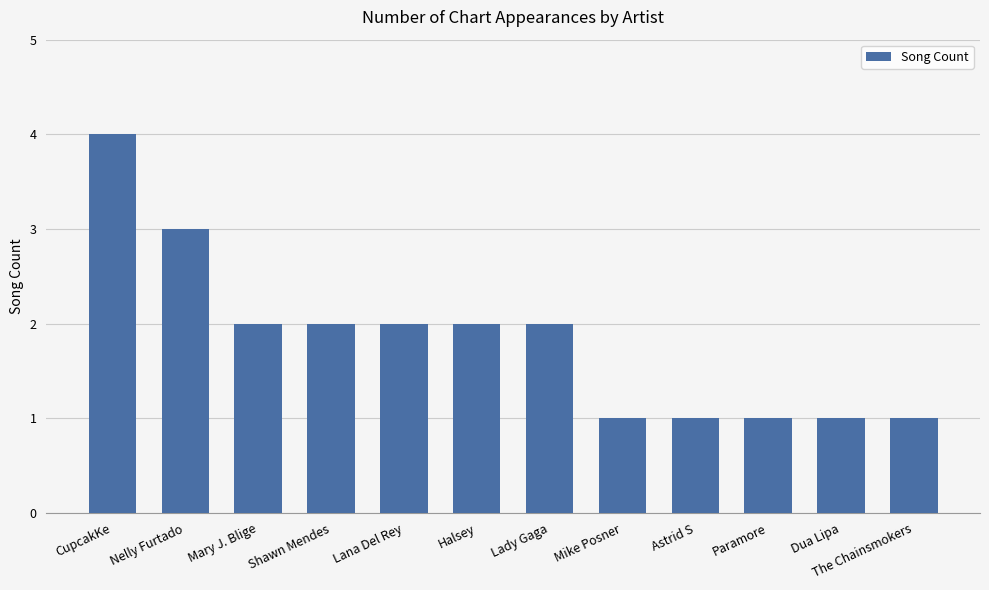

What position from the left is Lana Del Rey?

5